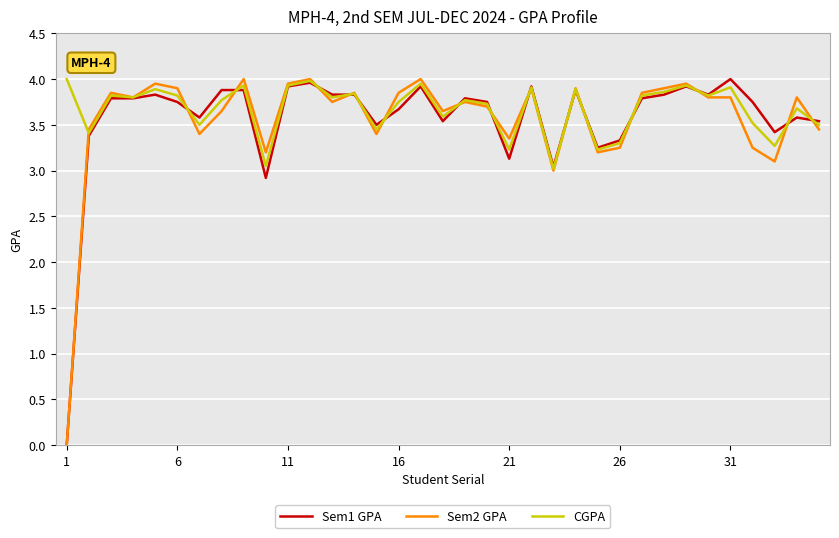

What are all the series names shown in the legend?

Sem1 GPA, Sem2 GPA, CGPA